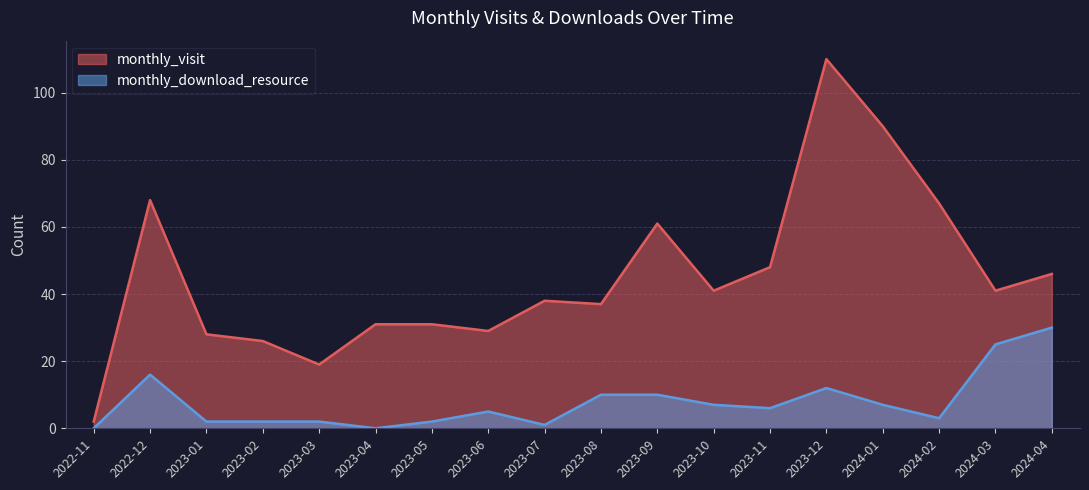

In monthly_download_resource, how many points are higher than both neighbors (excluding endpoints)?

3